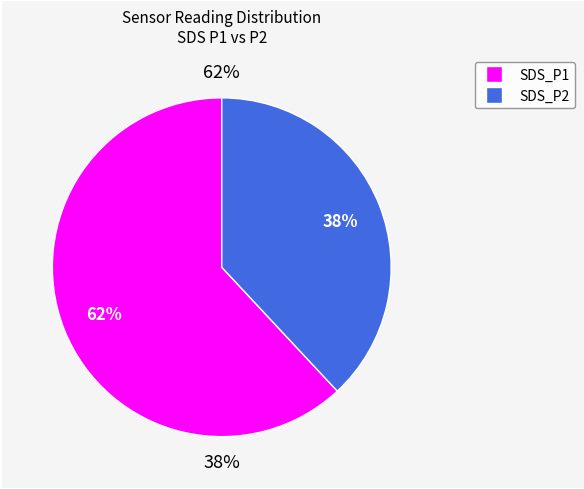

How many segments does this pie chart have?

2